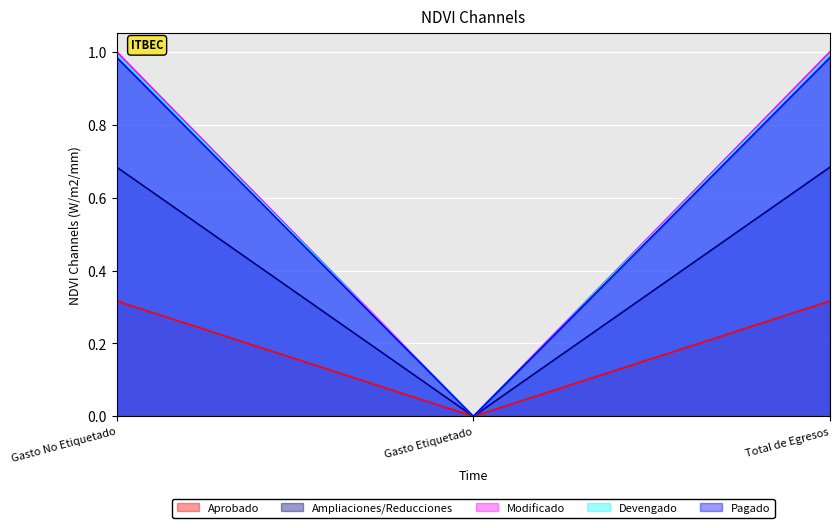

The Modificado series shows 0.0 at Gasto Etiquetado. True or false?

True